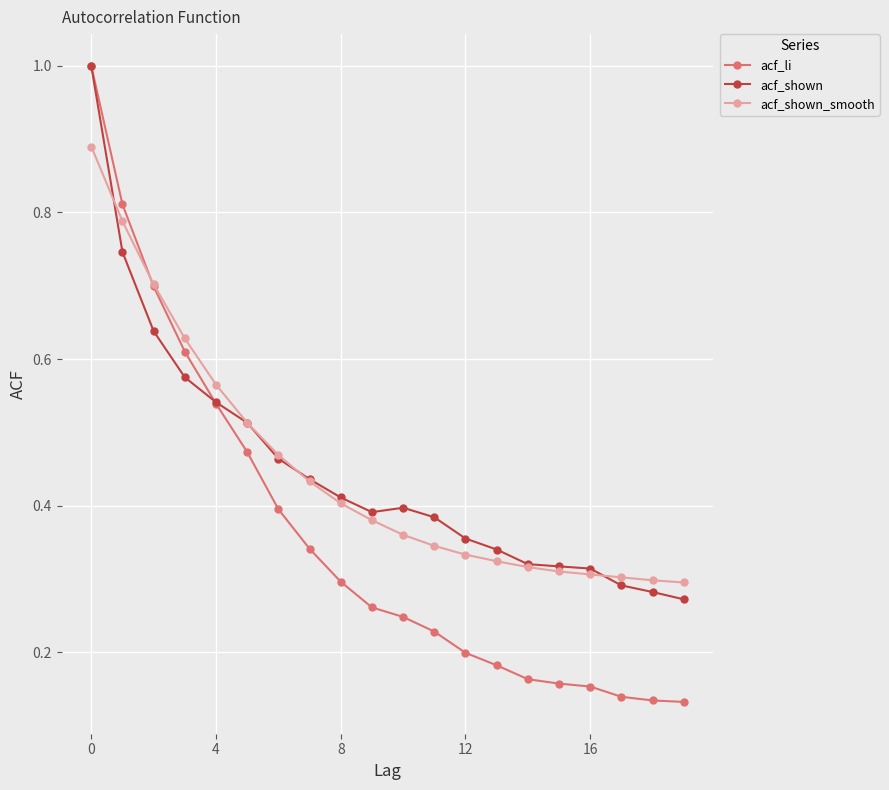

Which series has the widest spread of values?

acf_li